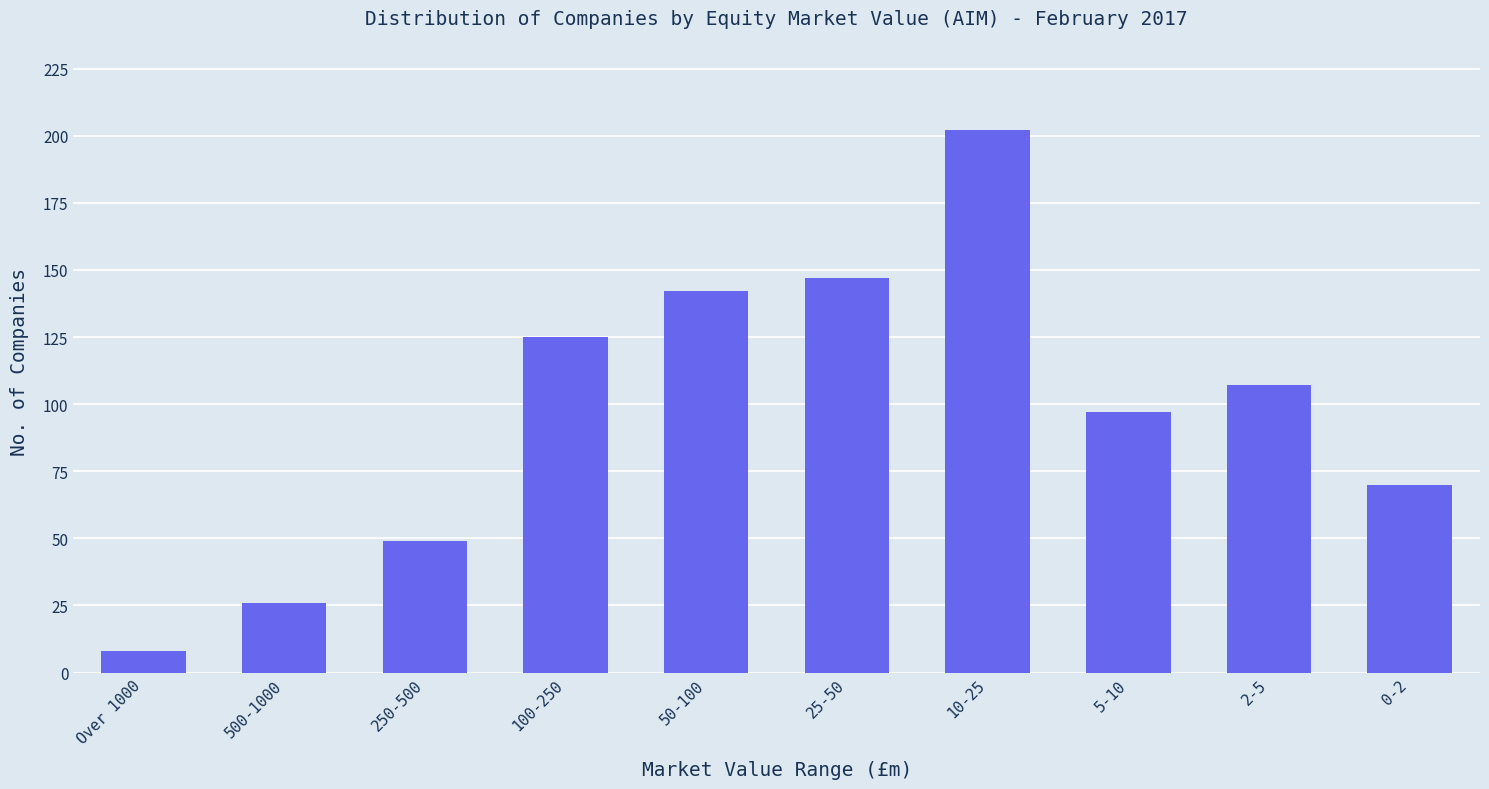

List the labels in order of value, largest first.

10-25, 25-50, 50-100, 100-250, 2-5, 5-10, 0-2, 250-500, 500-1000, Over 1000